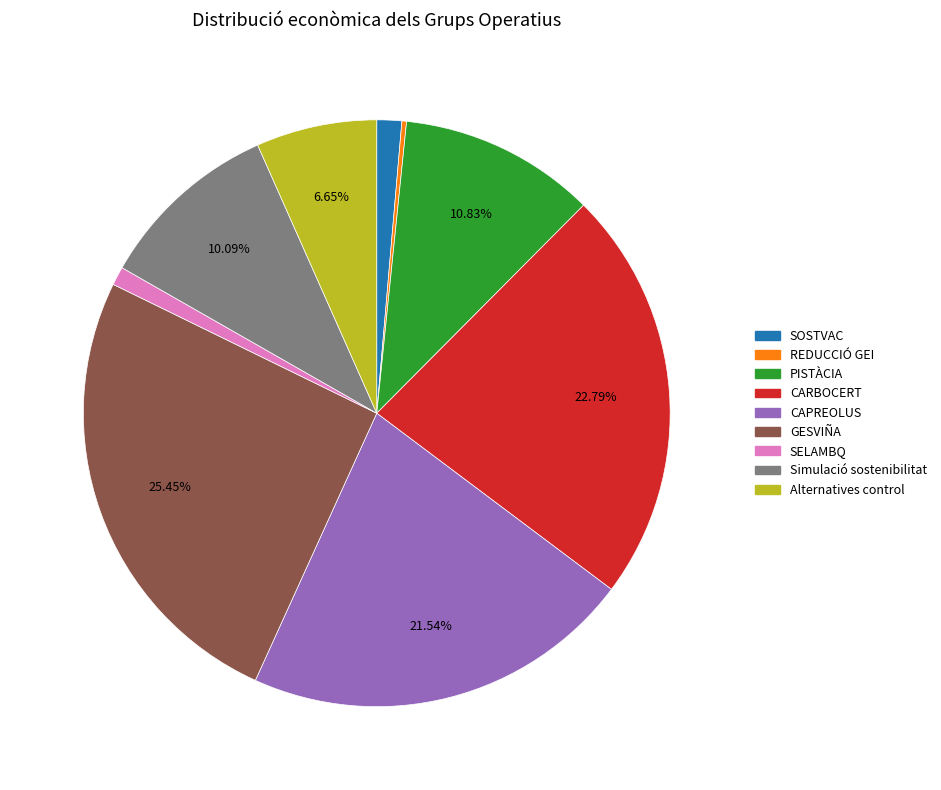

Does any single category account for the majority?

No